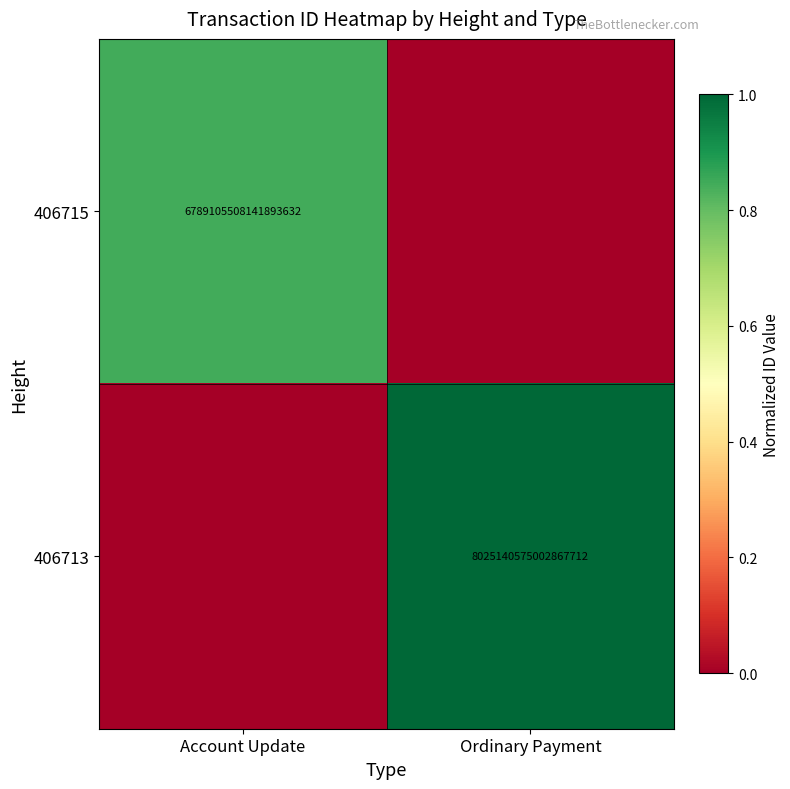

What is the spread (max minus min) of values at Ordinary Payment?

1.0